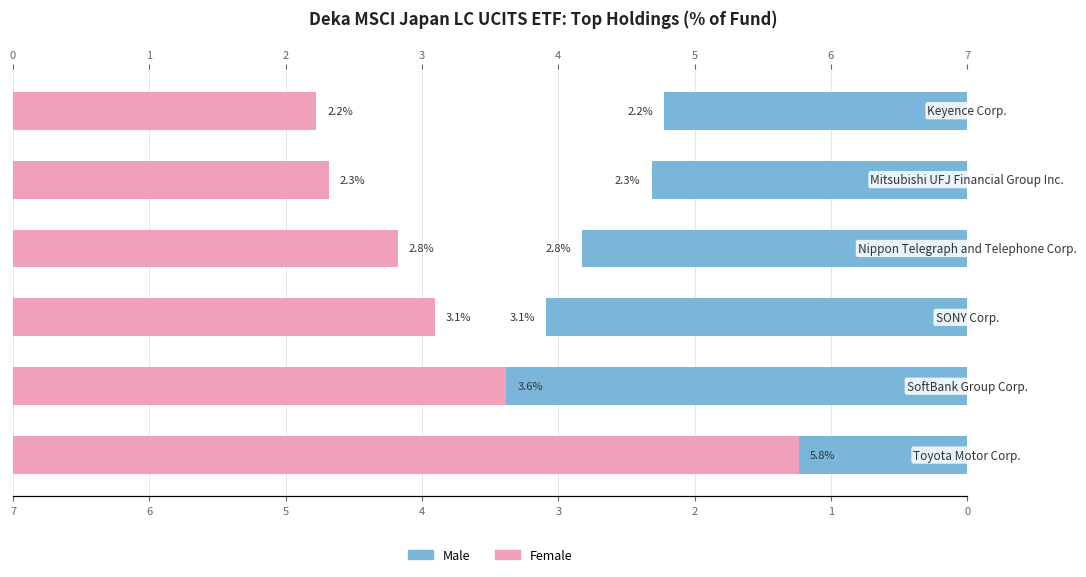

How many categories are shown in the chart?

6